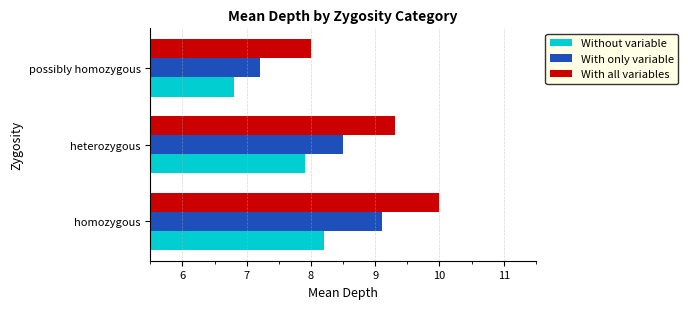

At how many categories does at least one series exceed 7?

3